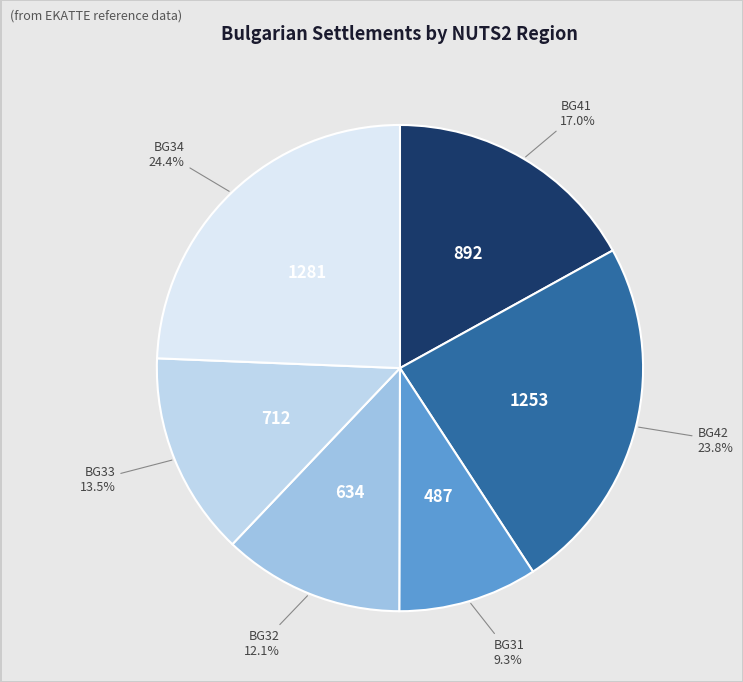

Is there any slice that represents more than half of the pie?

No